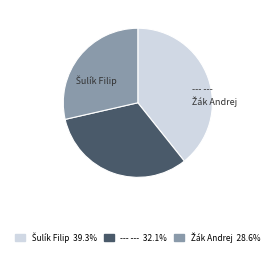

Which slice is the smallest?

Žák Andrej